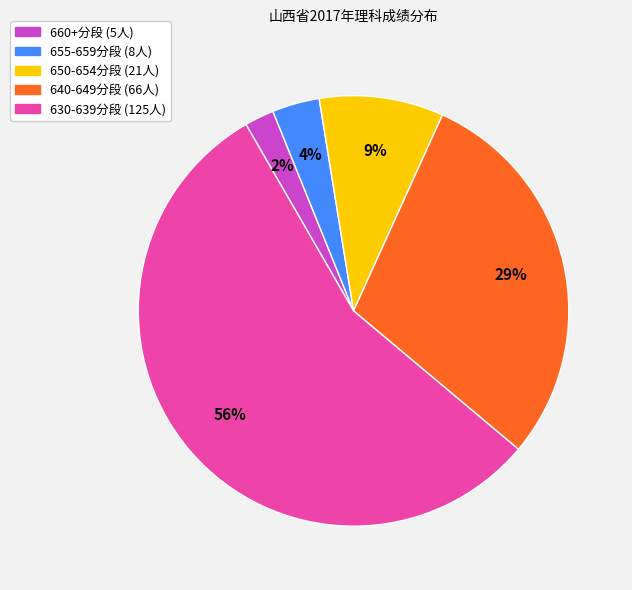

Is there a majority slice in this chart?

Yes